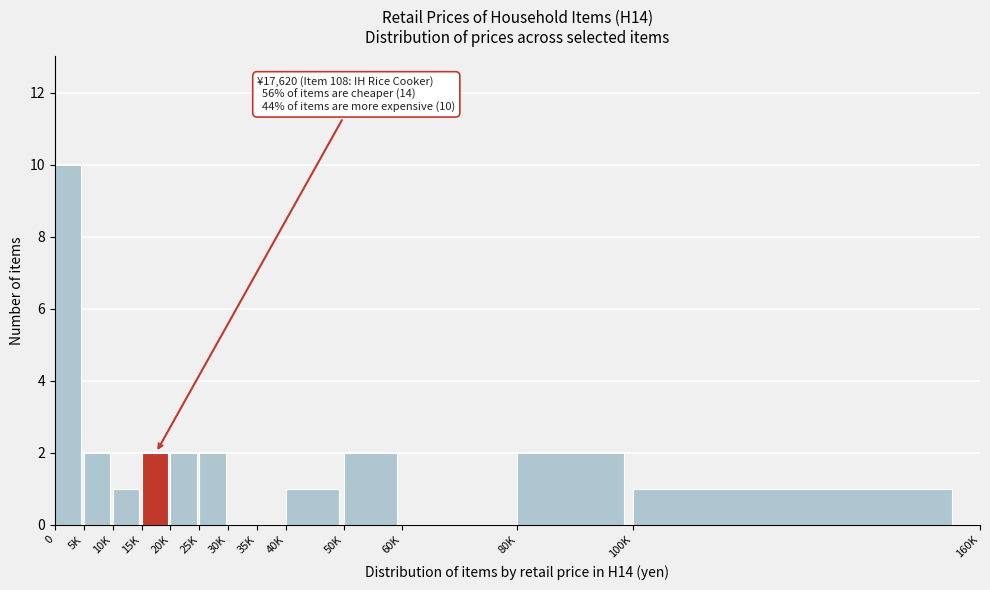

Reading left to right, what are all the values shown in this chart?

0=10	5K=2	10K=1	15K=2	20K=2	25K=2	30K=0	35K=0	40K=1	50K=2	60K=0	80K=2	100K=1